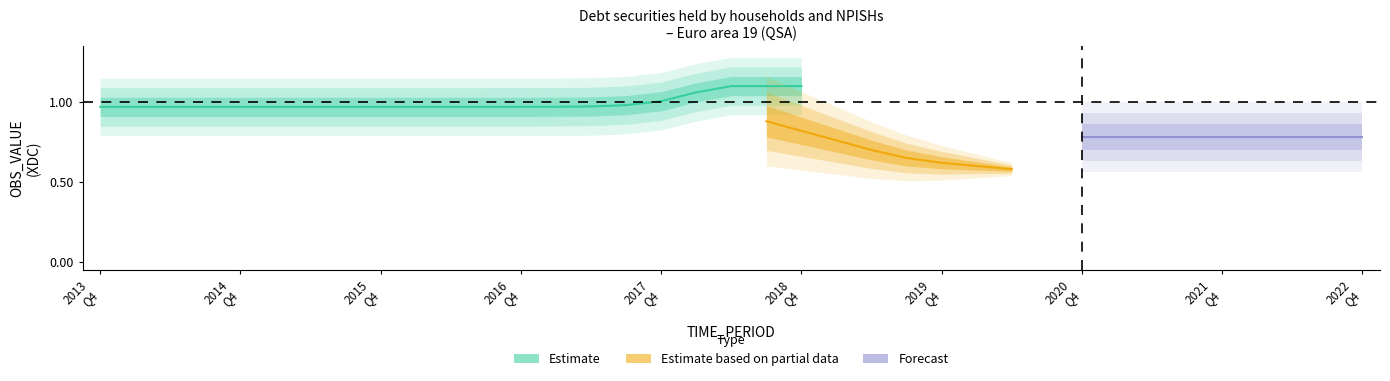

At which category does Estimate reach its first local peak?

2018-Q4